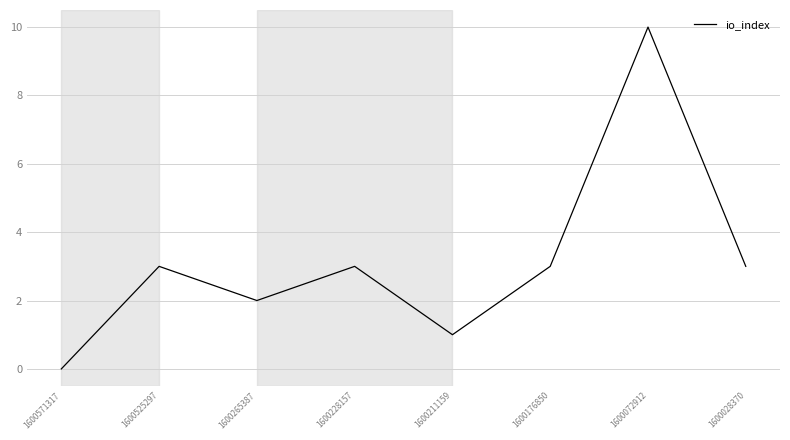

Which has a higher value, 1600525297 or 1600571317?

1600525297